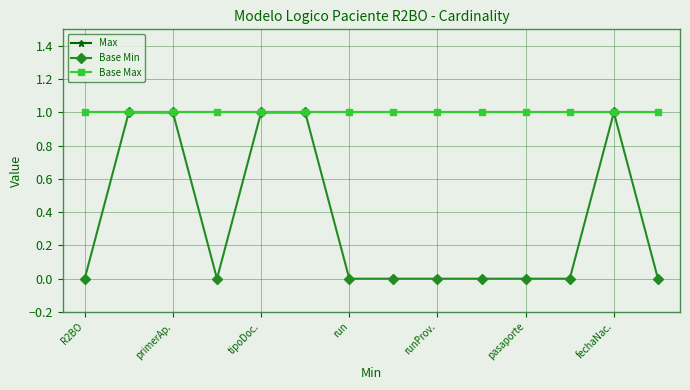

Which category has the lowest value across all series?

R2BO